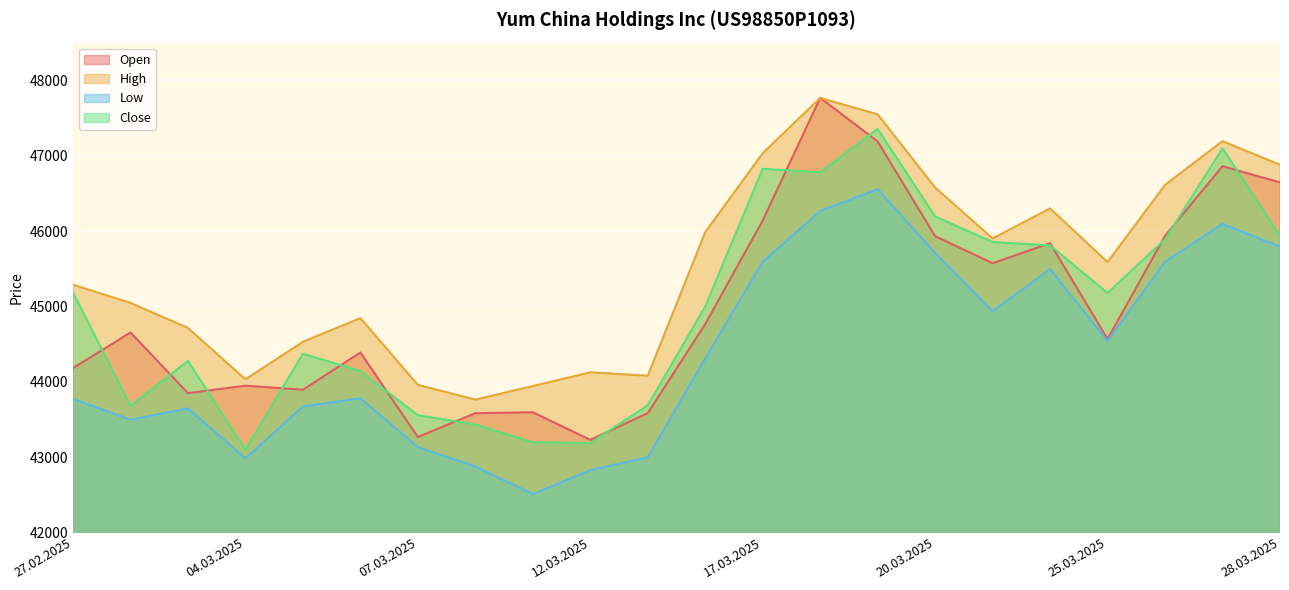

Which series changed the most between 11.03.2025 and 26.03.2025?

Low